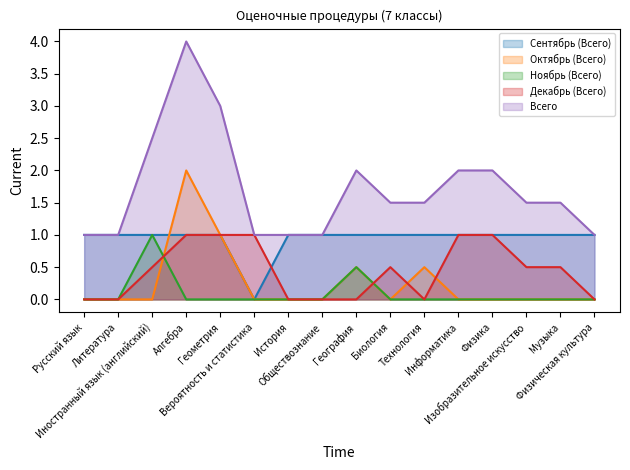

Where is the first local minimum for Декабрь (Всего)?

Технология